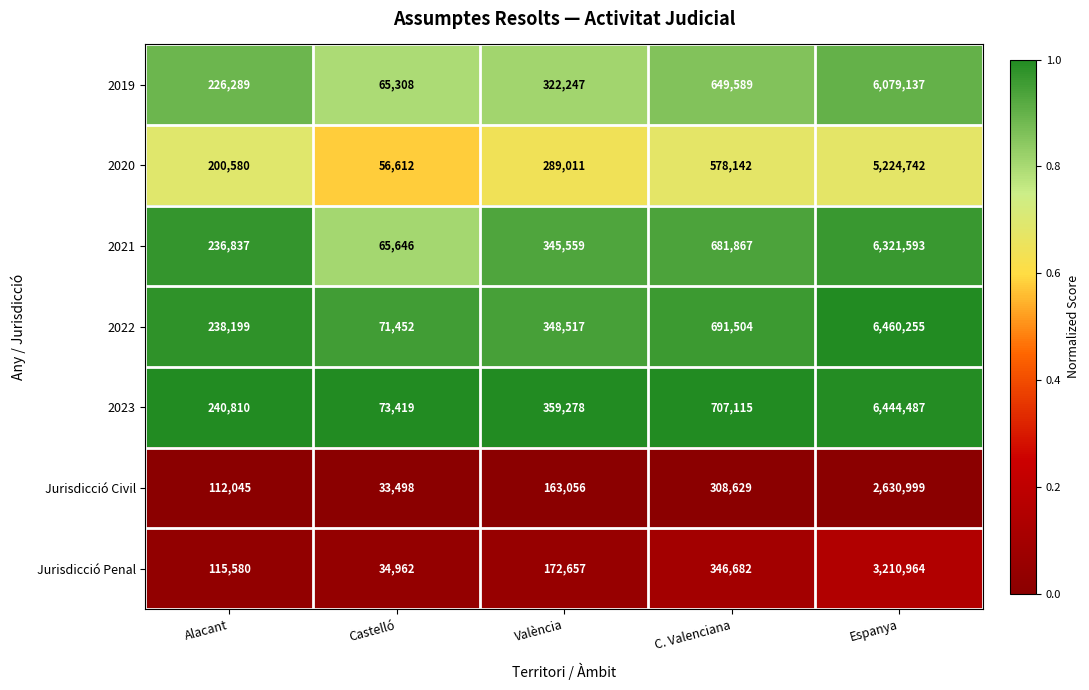

Is it true that Jurisdicció Penal equals 346682 at C. Valenciana?

True